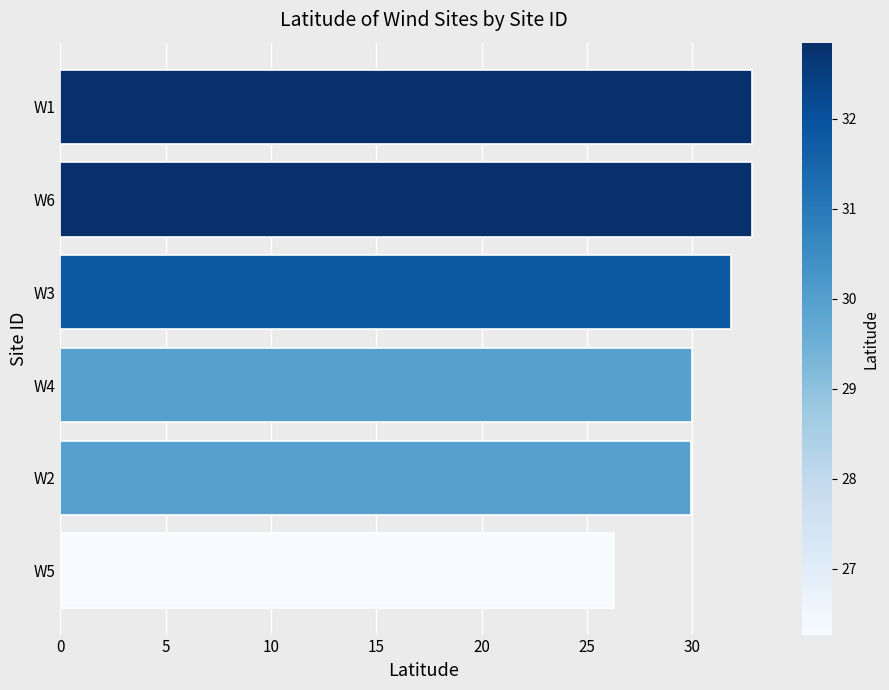

How many values exceed 31?

3